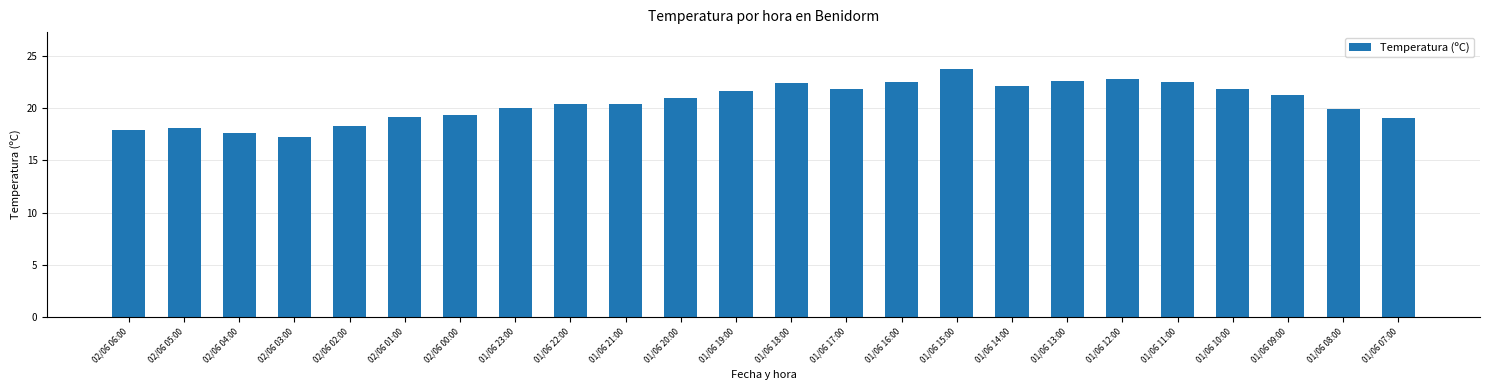

What value does the data have at 01/06 07:00?

19.0